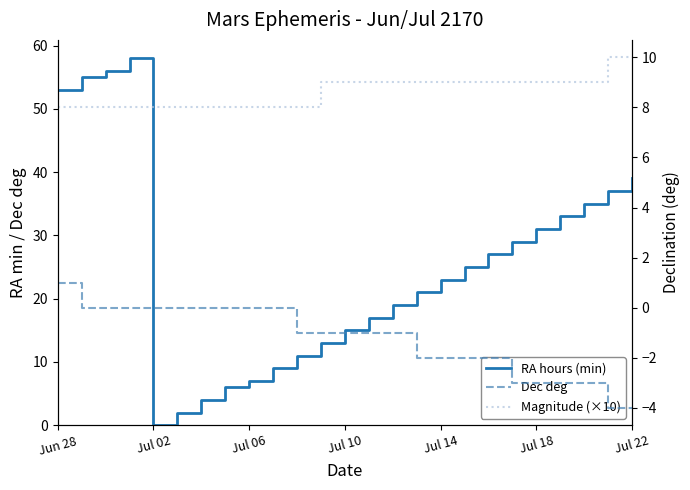

How many distinct data groups are displayed?

3